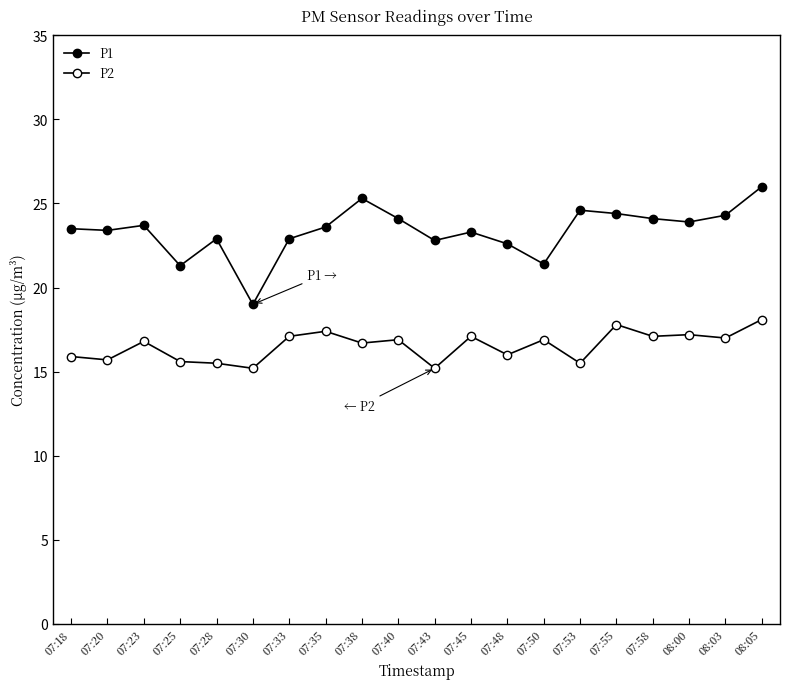

Rank the series by their average value, from highest to lowest.

P1, P2